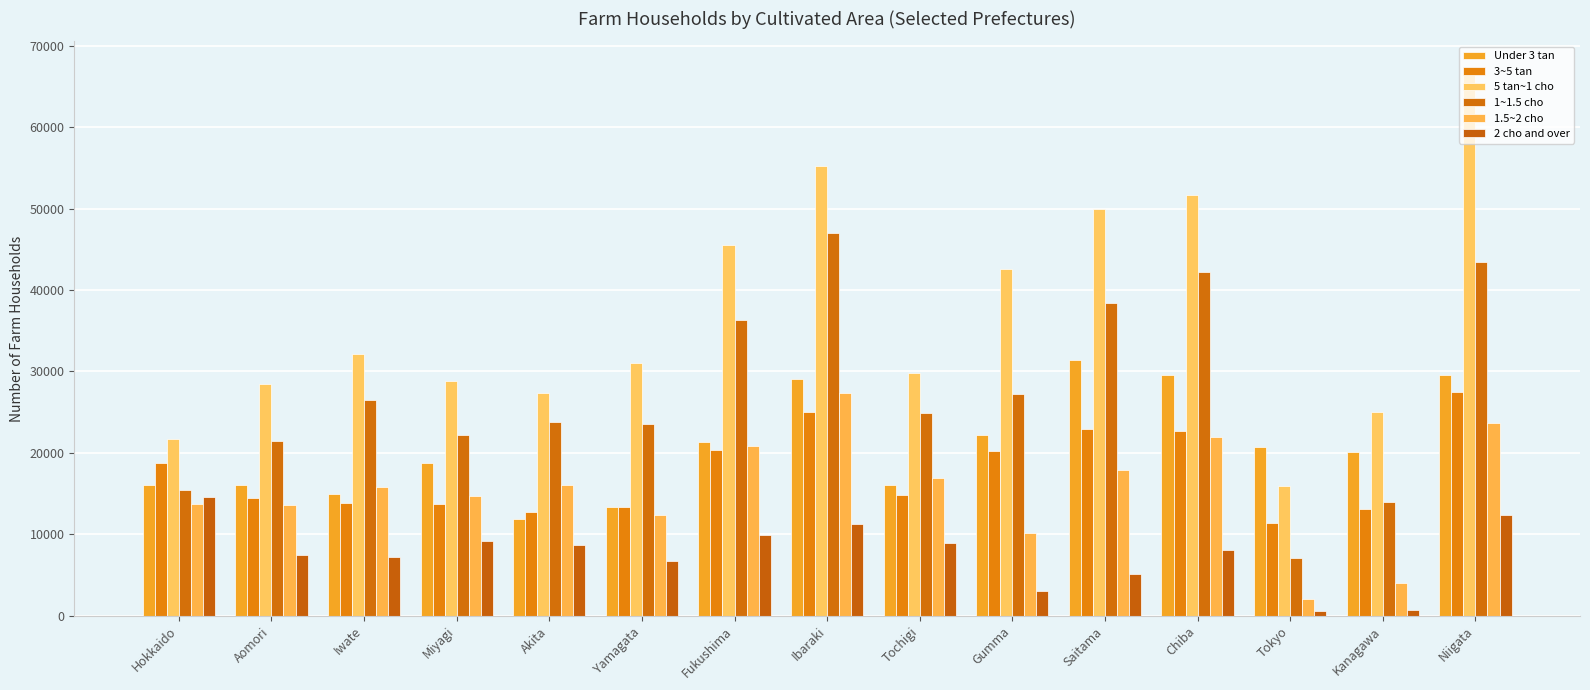

How many distinct data groups are displayed?

6